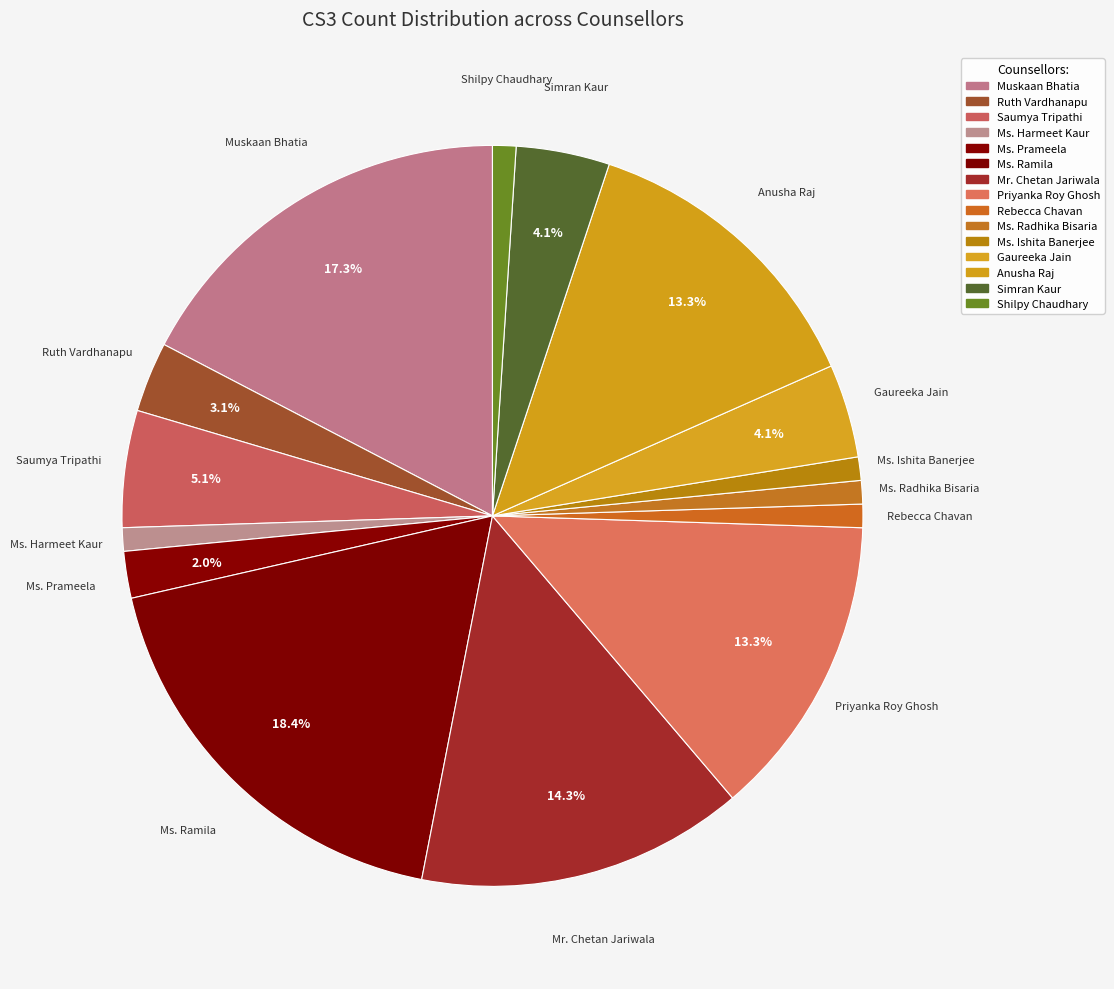

To the nearest percent, what percentage of the pie is Ms. Prameela?

2%